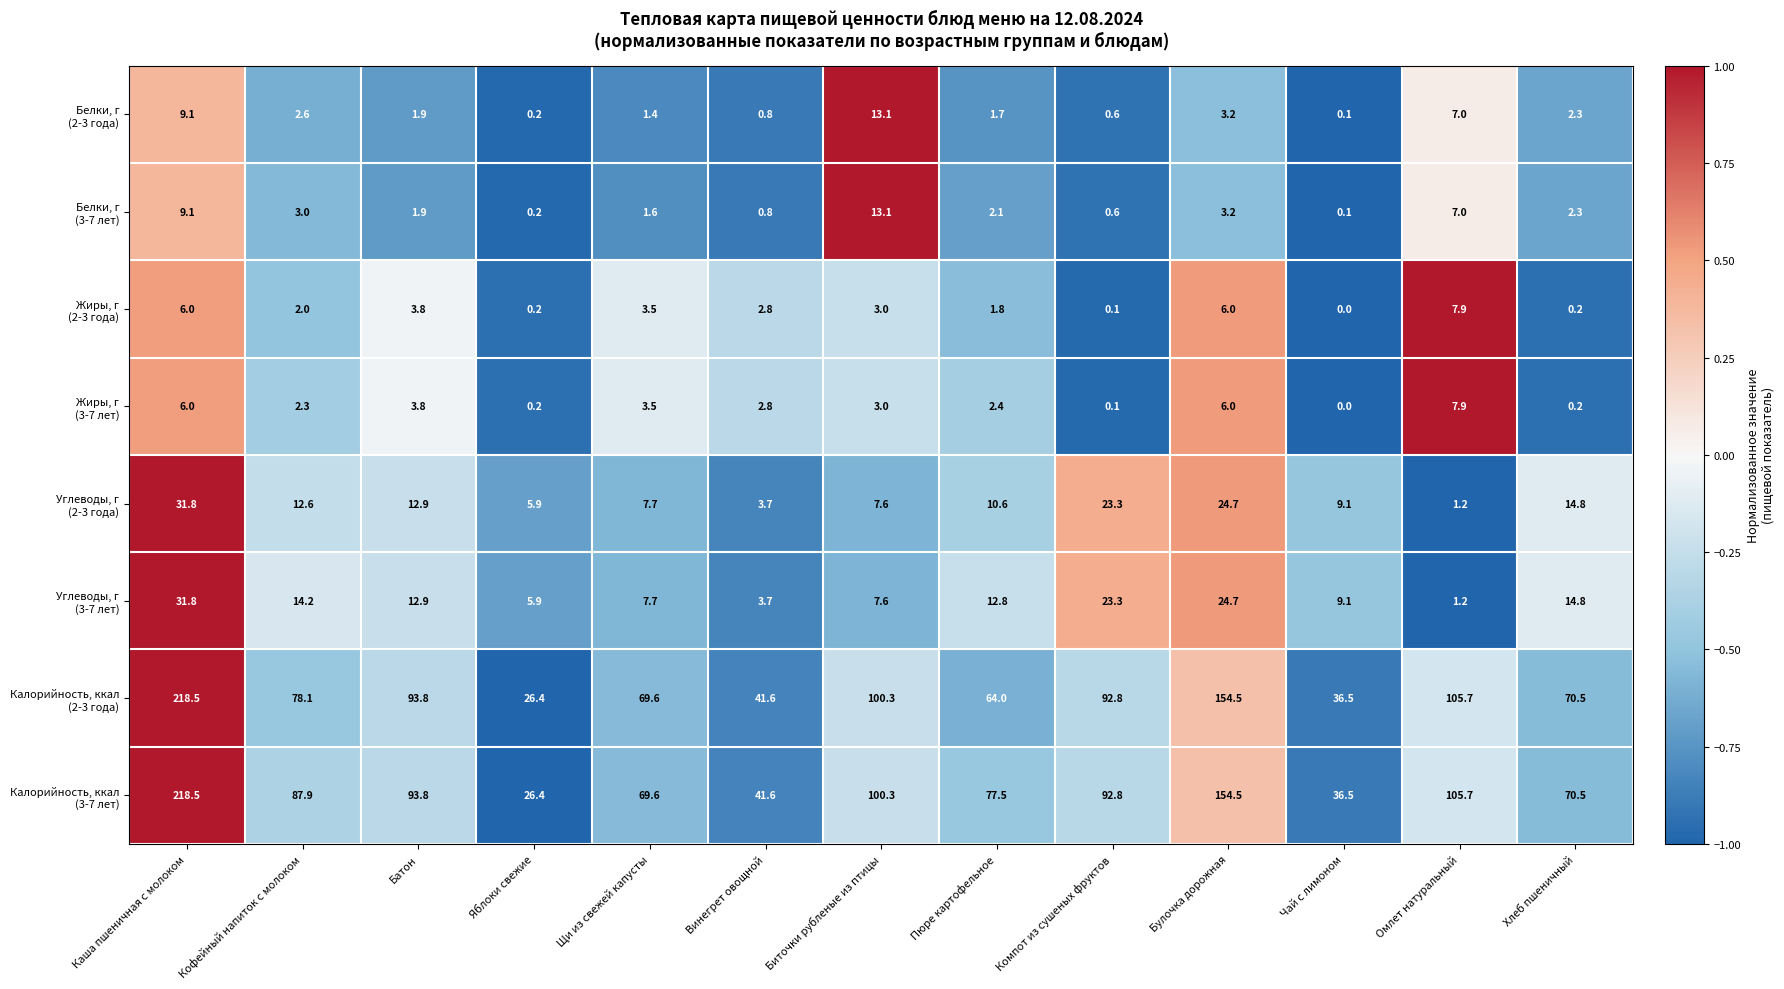

How many categories are shown in the chart?

13